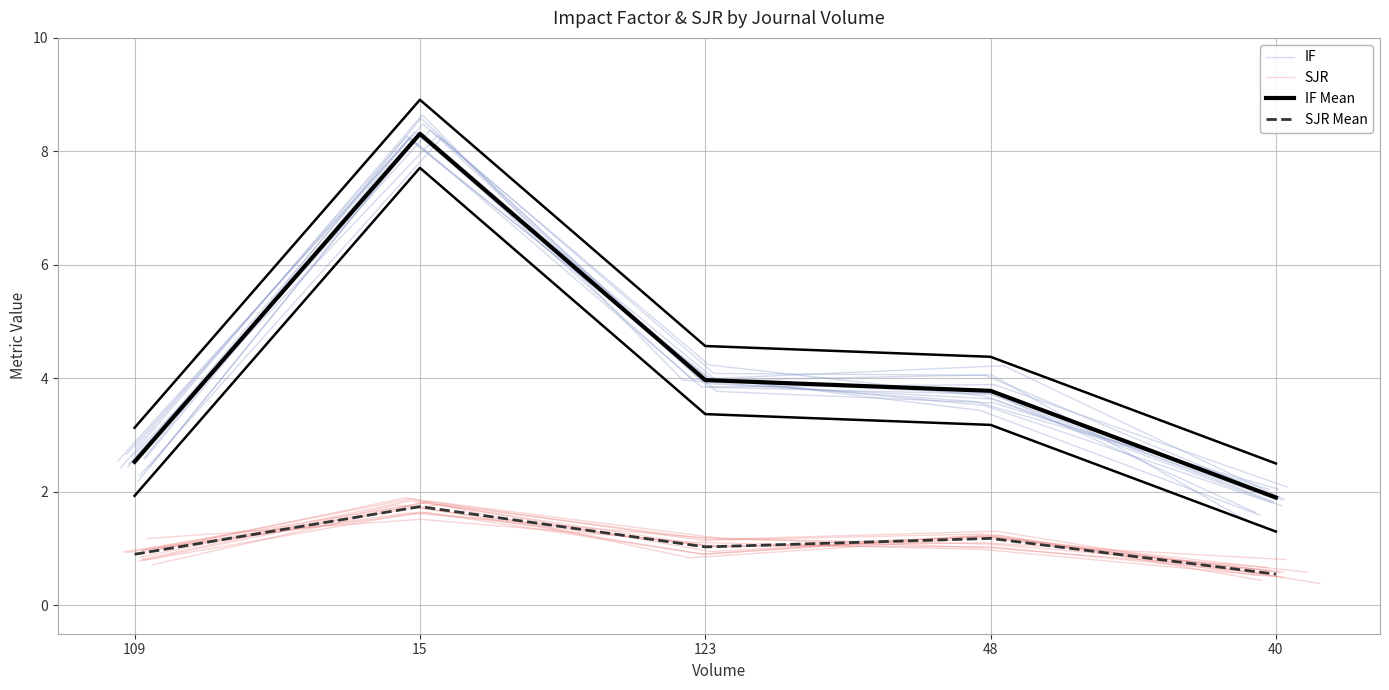

Read the IF Mean value at 15.

8.3